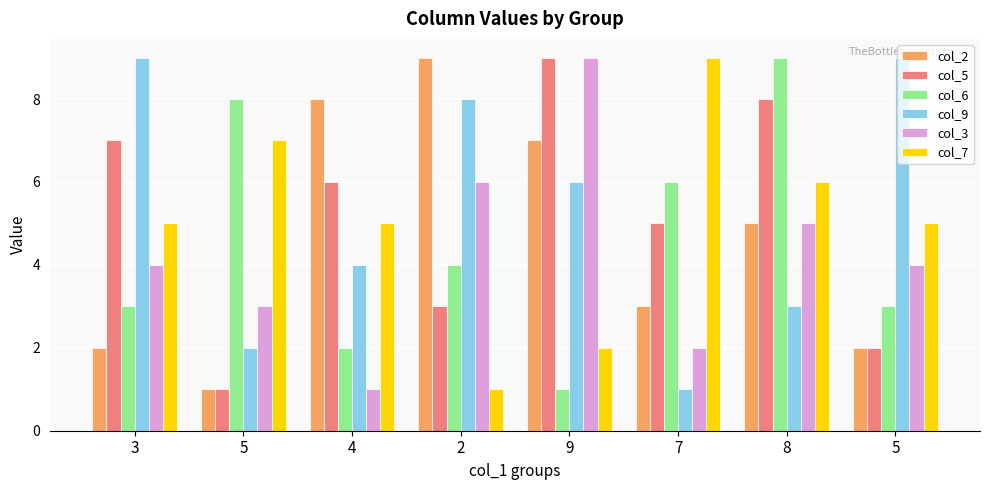

The value of col_2 at 2 is 13. True or false?

False